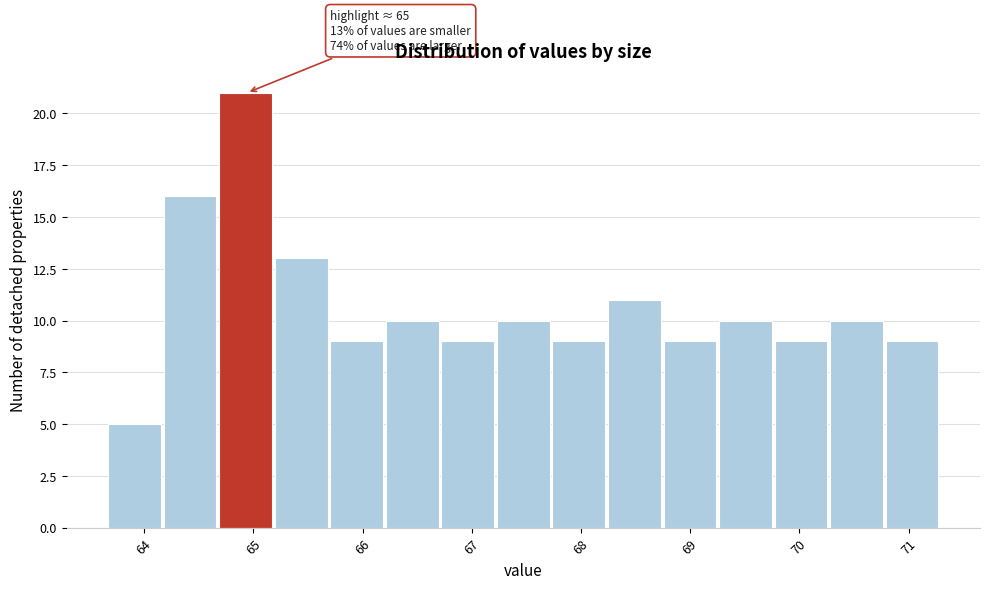

Which range on the x-axis has the tallest bar?

64.7 to 65.2